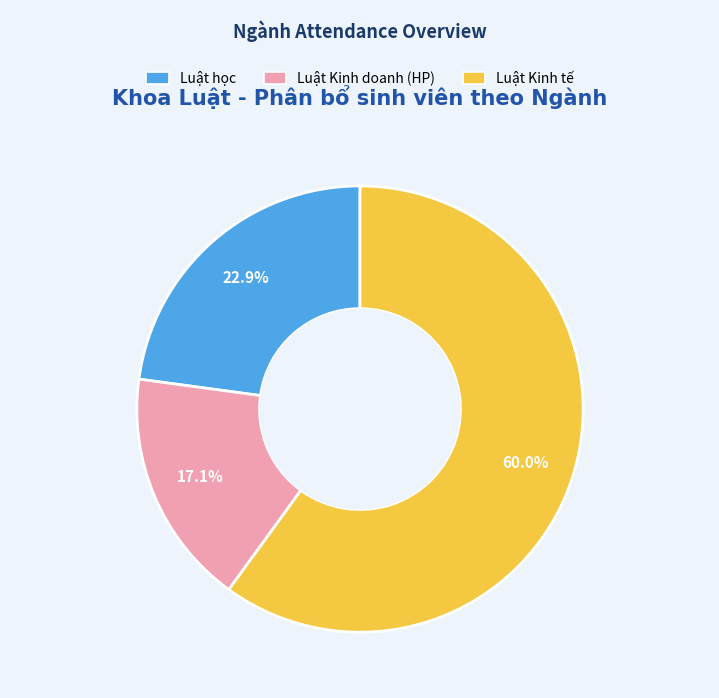

Which slice is the largest?

Luật Kinh tế